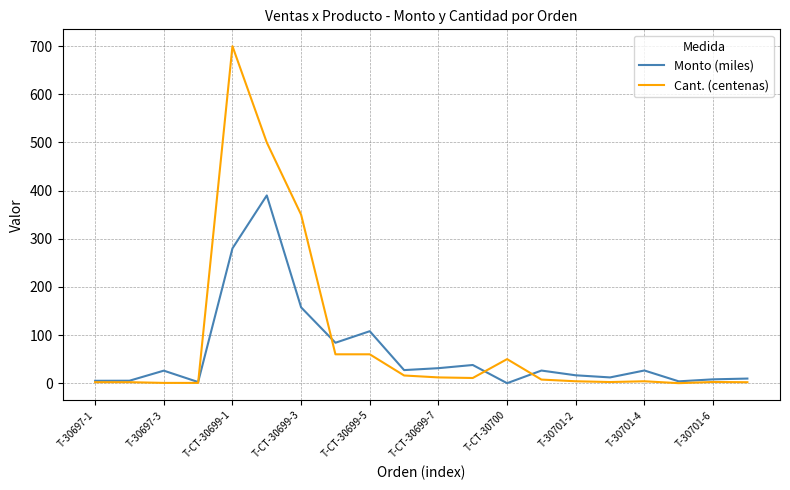

What is the maximum value shown in the chart?

700.0